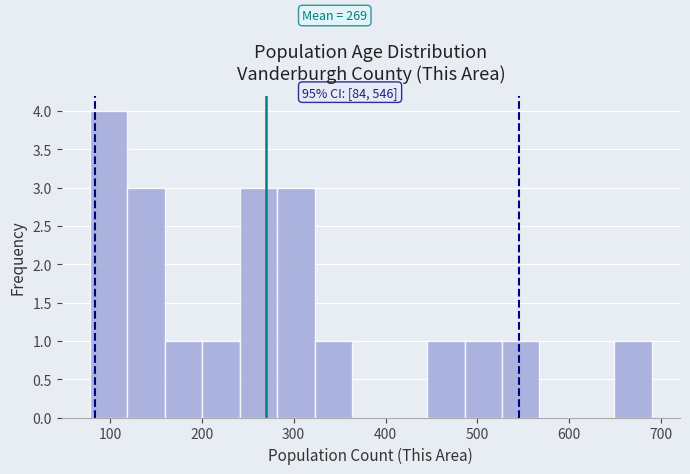

Which range on the x-axis has the tallest bar?

80 to 120